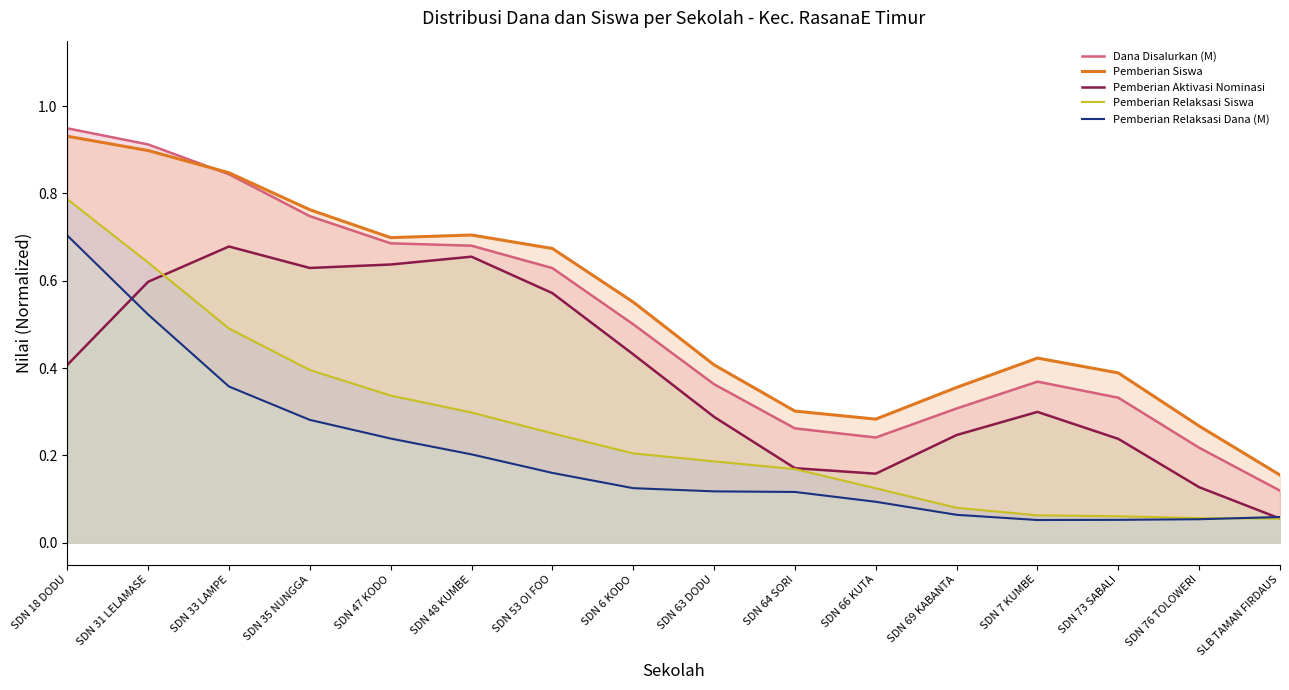

List the series in order of their peak value, highest first.

Dana Disalurkan (M), Pemberian Siswa, Pemberian Relaksasi Siswa, Pemberian Relaksasi Dana (M), Pemberian Aktivasi Nominasi